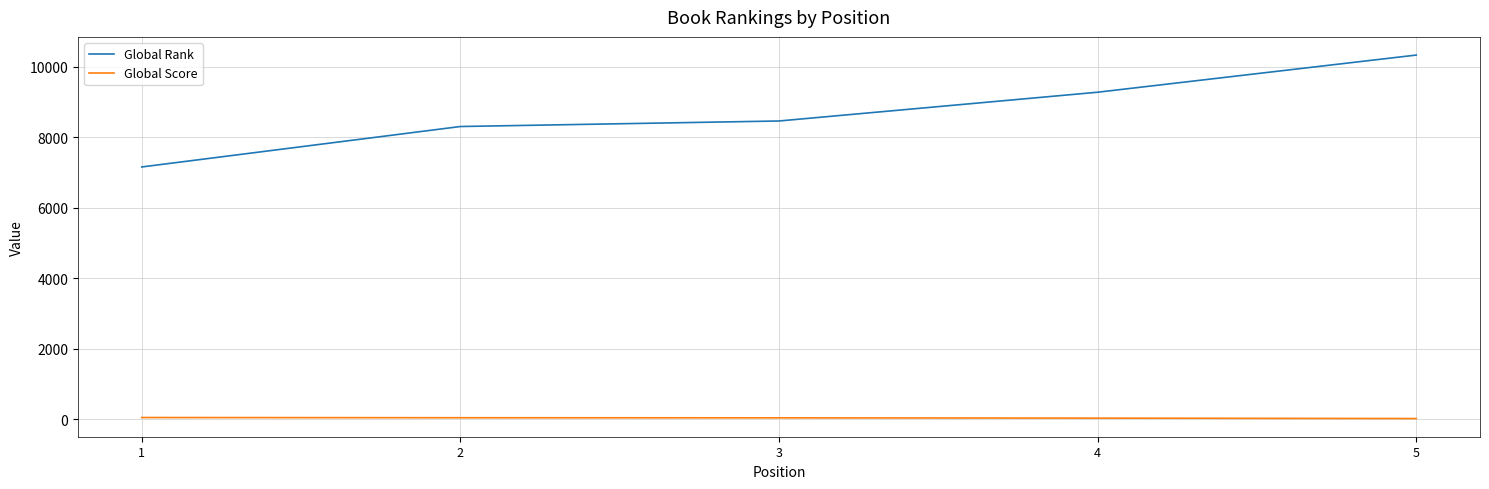

What are all the series names shown in the legend?

Global Rank, Global Score